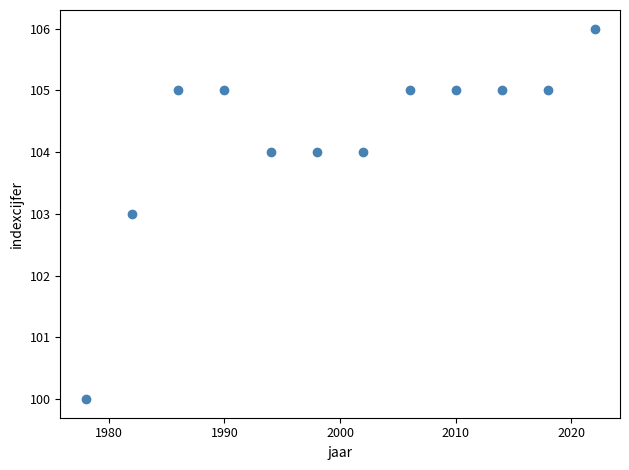

What is the range of X values (max minus min)?

44